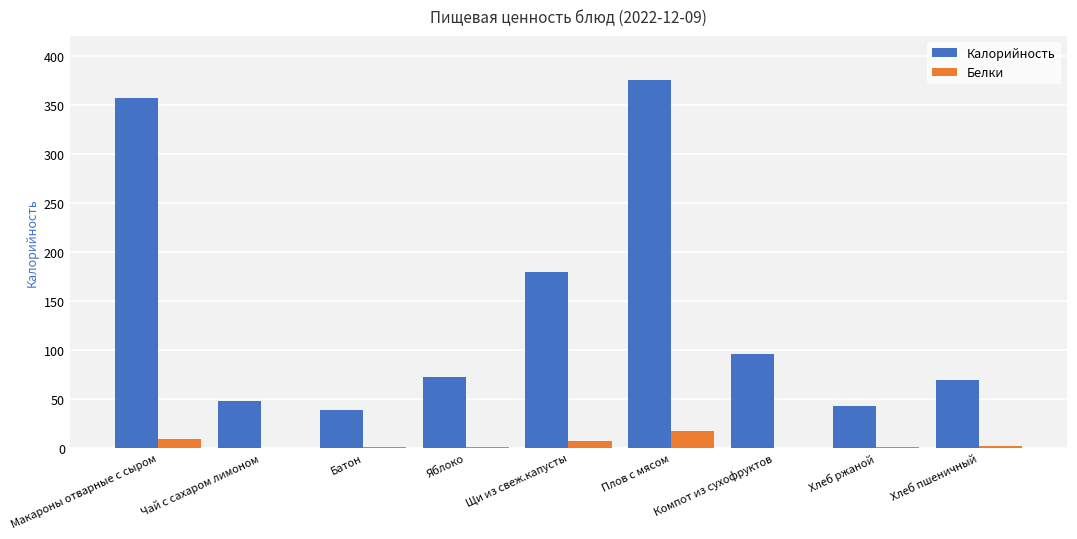

At which category does the chart reach its peak across all series?

Плов с мясом